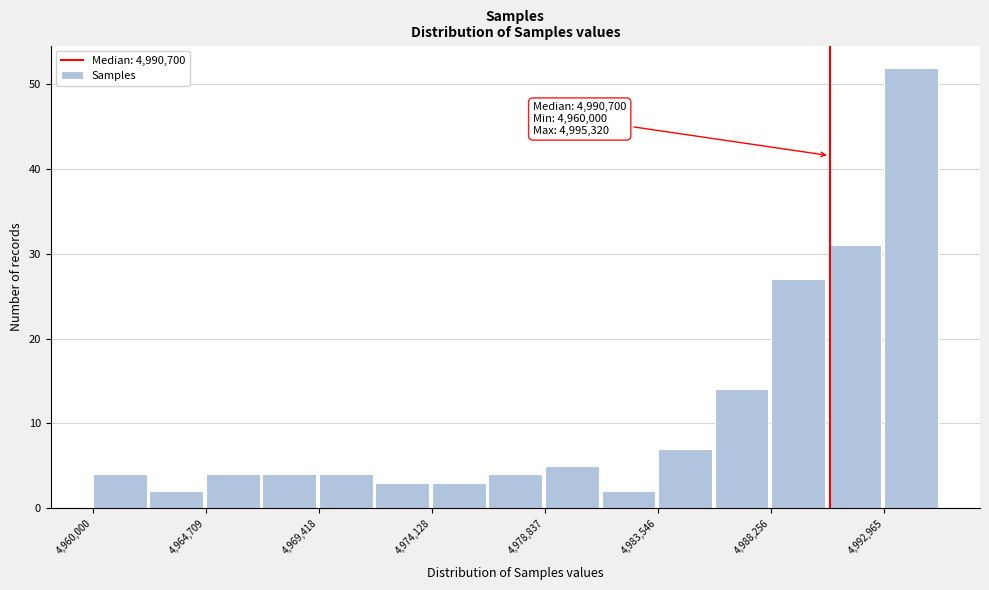

Which range on the x-axis has the tallest bar?

4993000 to 4995500